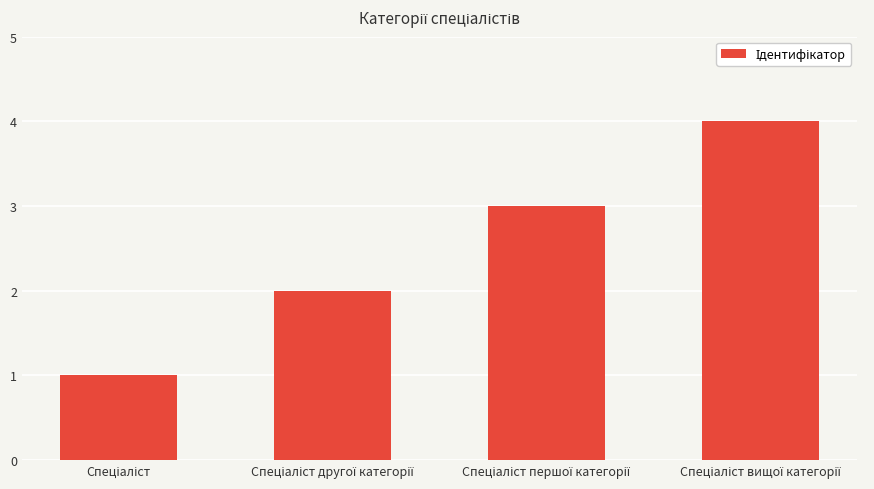

What is the smallest value displayed?

1